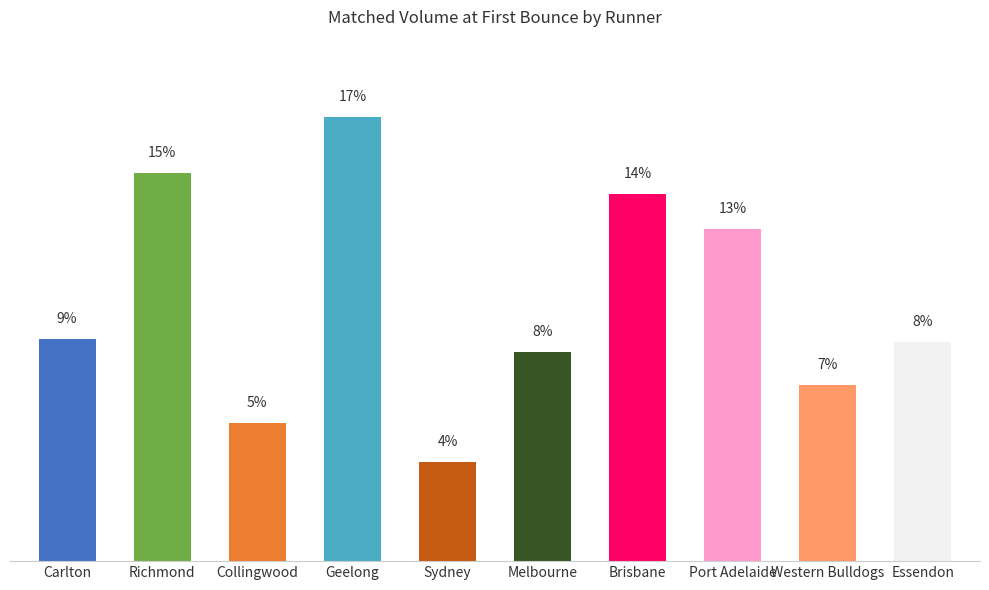

List the labels in order of value, smallest first.

Sydney, Collingwood, Western Bulldogs, Melbourne, Essendon, Carlton, Port Adelaide, Brisbane, Richmond, Geelong